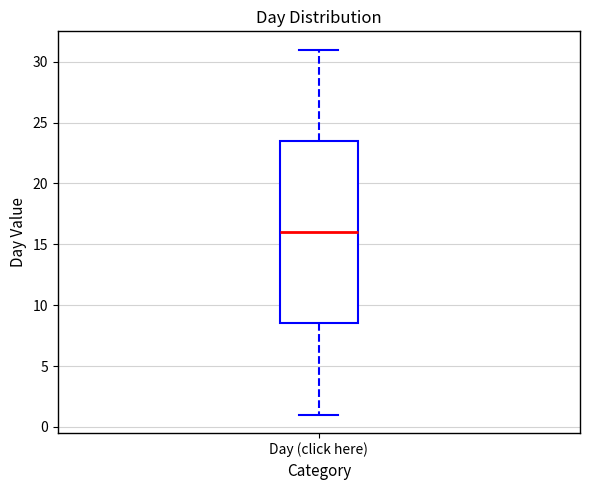

Transcribe this box plot: give where the median line is, the range the box spans, and where the two whiskers end, as read against the y-axis. The values are not printed on the chart, so give them approximately, as read against the axis.

median 16.0, box 8.5 to 23.5, whiskers 1.0 to 31.0